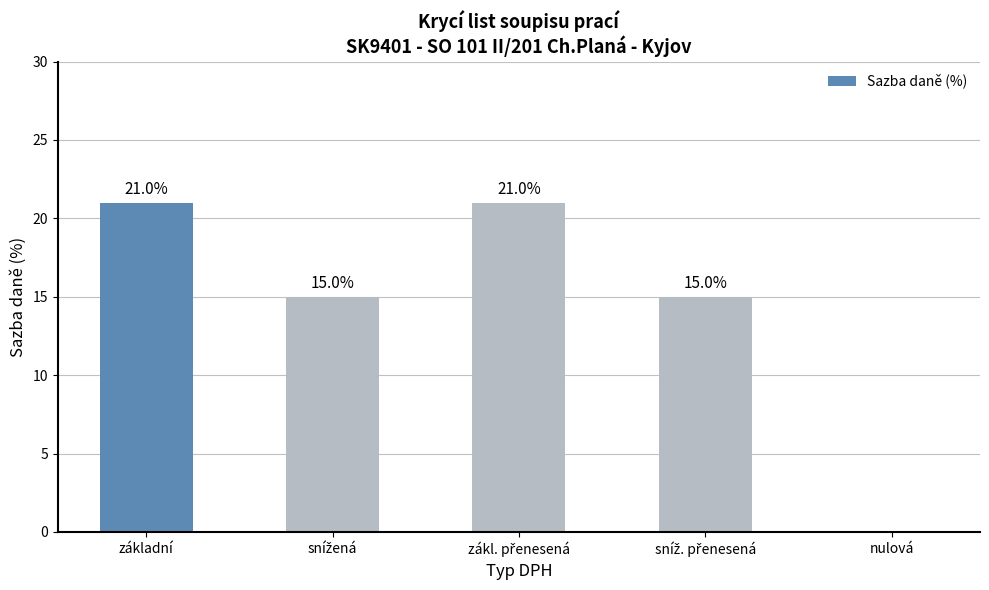

Where does the data first go above 15?

základní